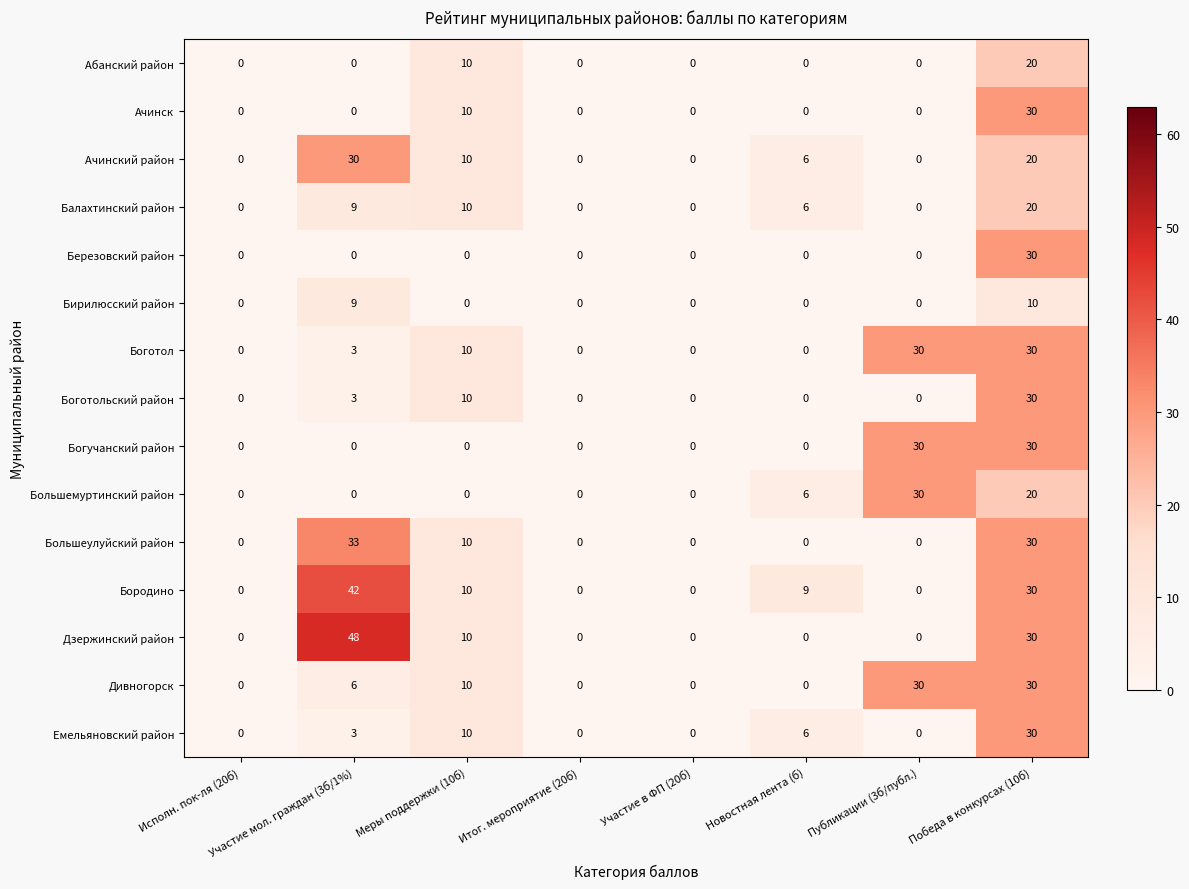

Which series has the widest spread of values?

Дзержинский район